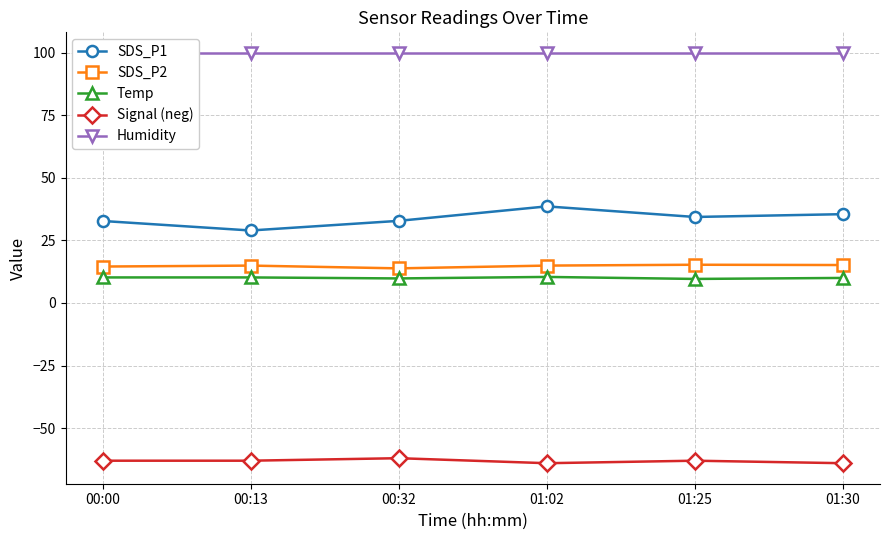

Count the number of categories in the chart.

6